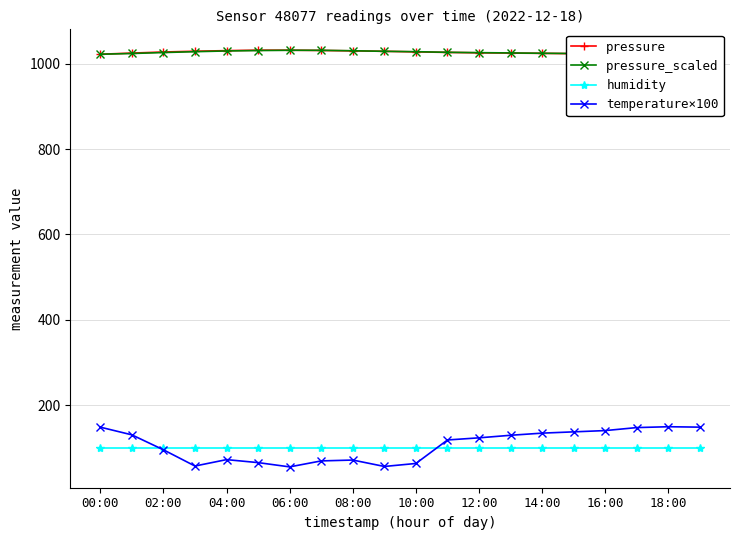

The temperature×100 series shows 197.1 at 14:00. True or false?

False